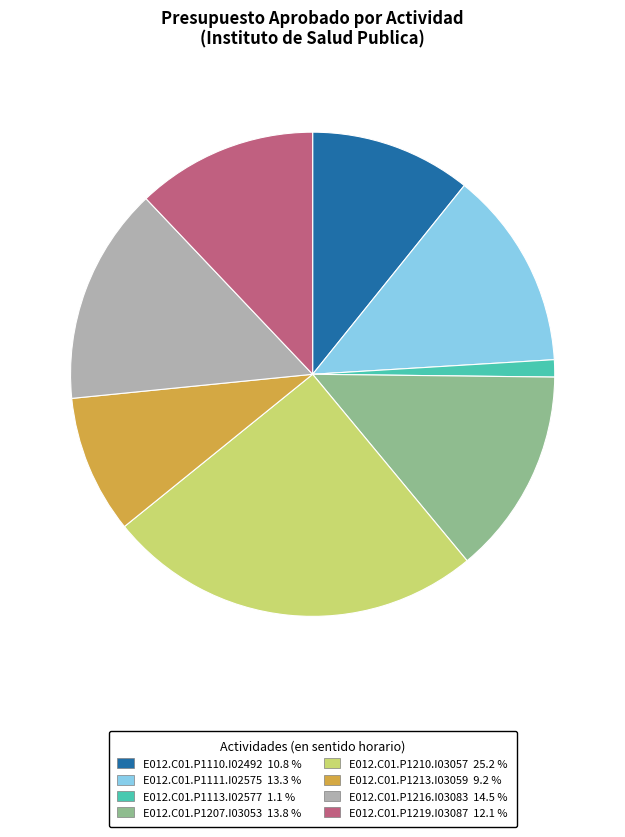

Which has a higher value, E012.C01.P1111.I02575 or E012.C01.P1213.I03059?

E012.C01.P1111.I02575